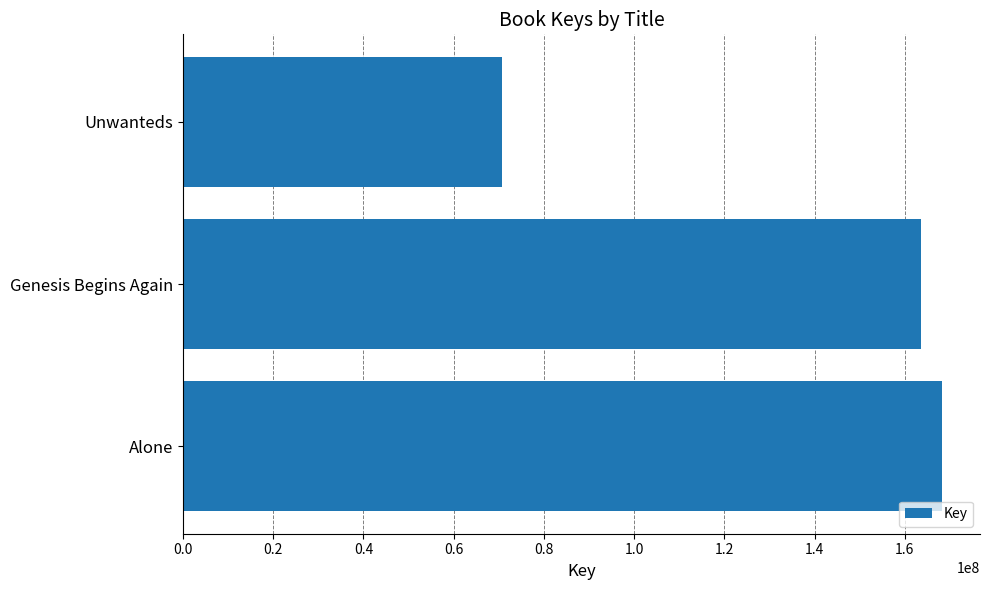

Rank the categories by value from lowest to highest.

Unwanteds, Genesis Begins Again, Alone